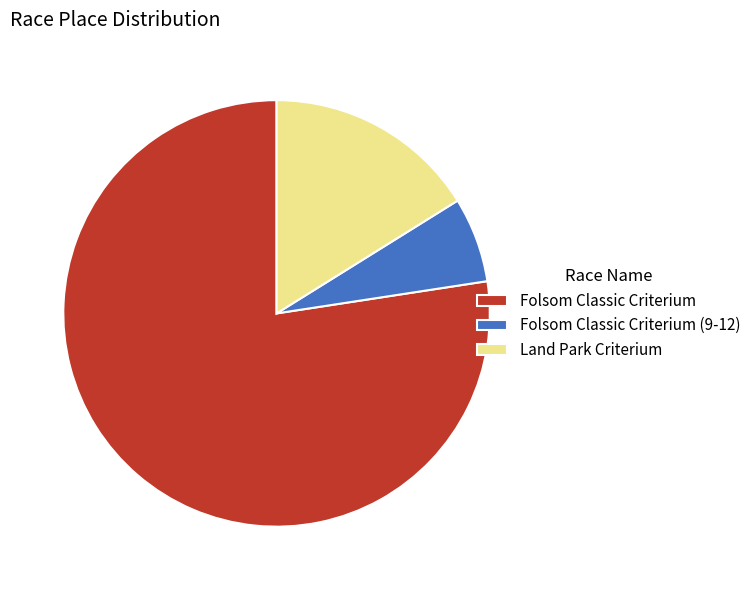

Approximately how many times larger is the value at Folsom Classic Criterium (9-12) compared to Folsom Classic Criterium?

0.1